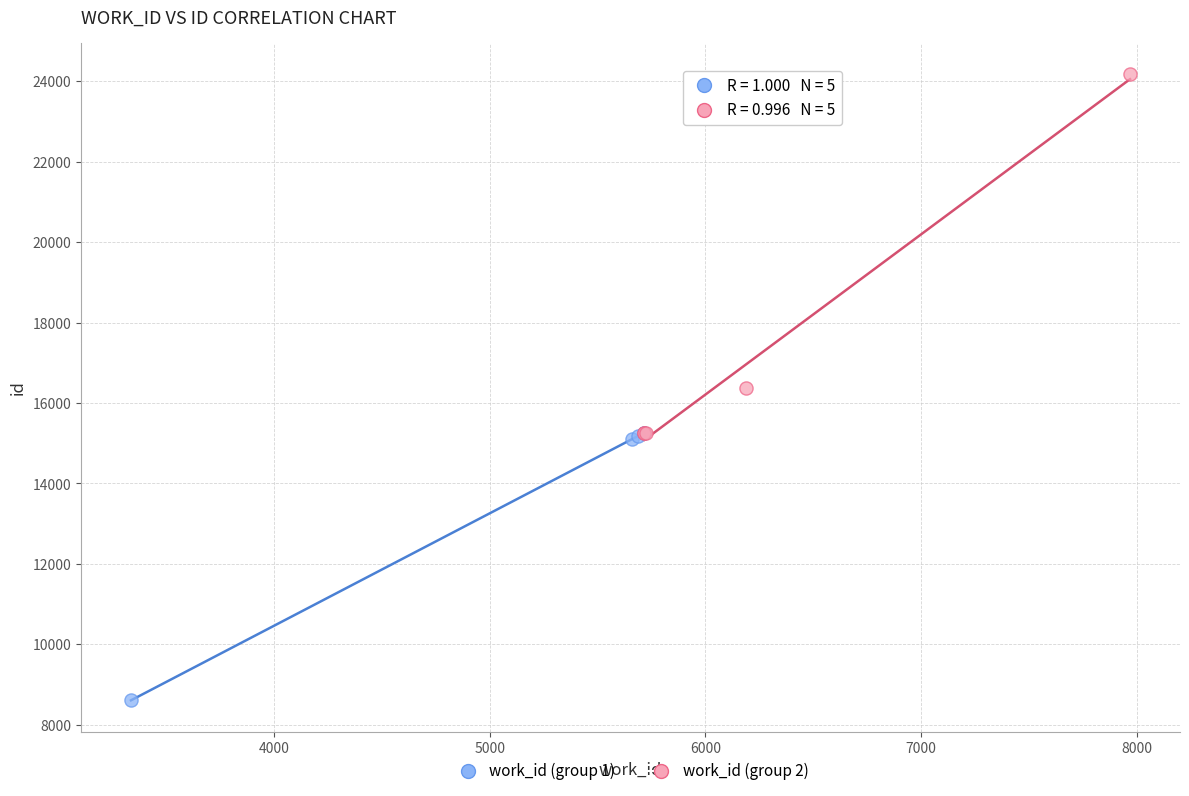

Which series has the largest Y range (max minus min)?

work_id (group 2)